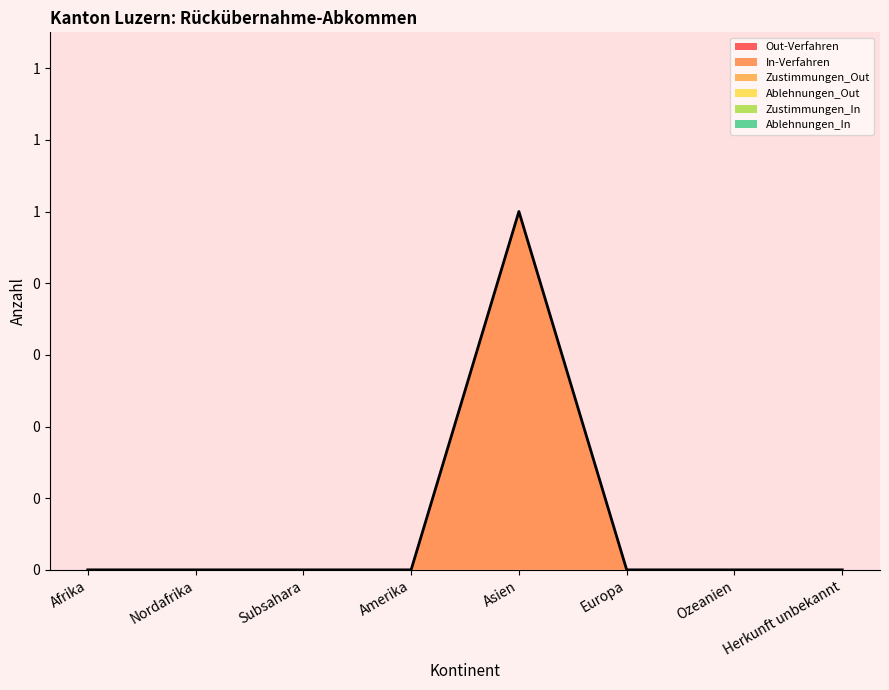

Where is In-Verfahren nearest to the value 0?

Afrika